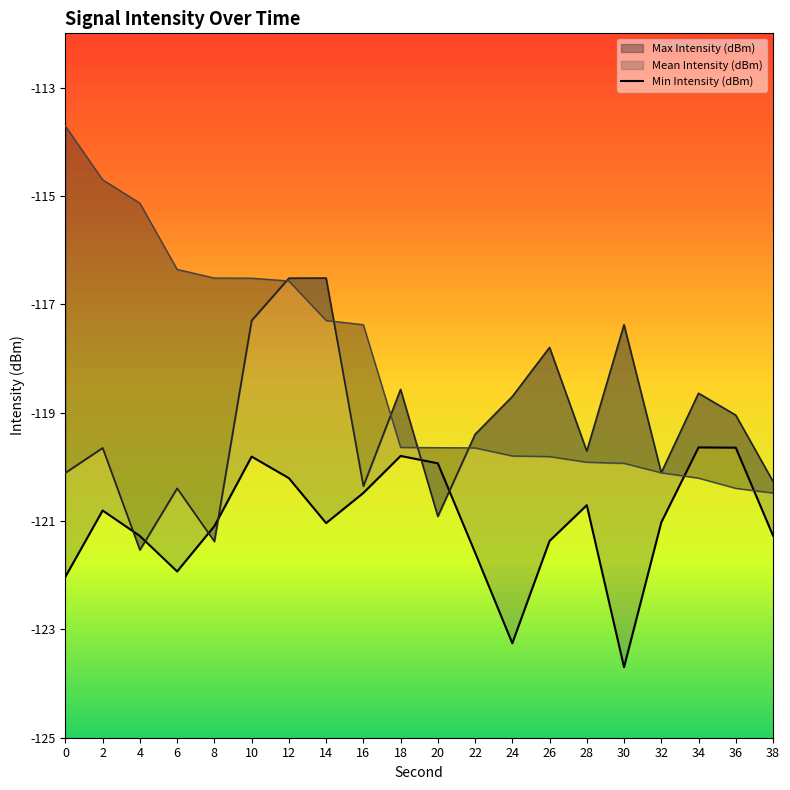

What is the sum of all values?

-2420.6